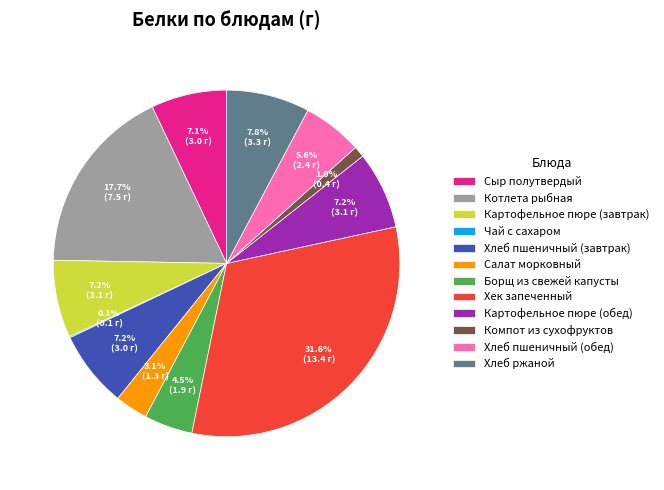

True or false: Хлеб пшеничный (завтрак) accounts for 14% of the total.

False